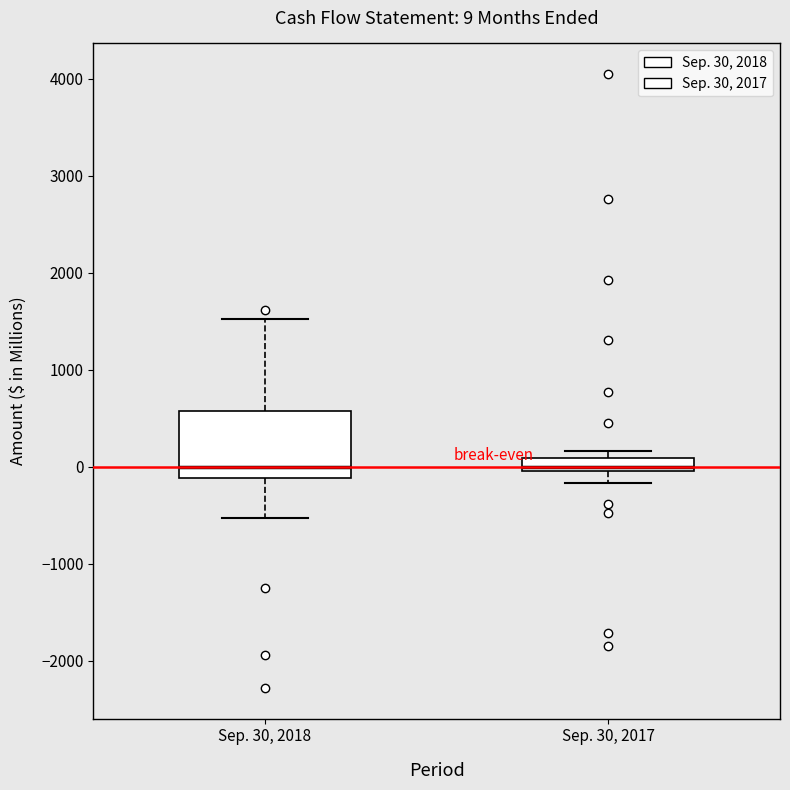

Comparing the boxes themselves (not the whiskers), which one is the tallest?

Sep. 30, 2018